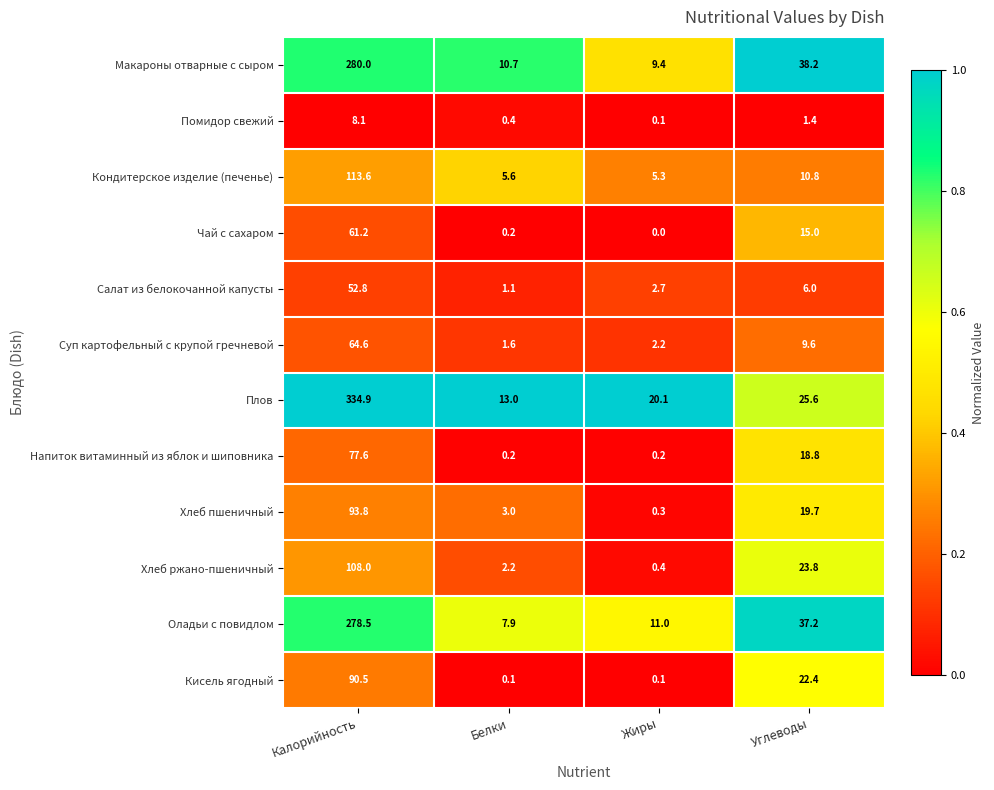

True or false: Чай с сахаром has a value of 0.2 at Белки.

True